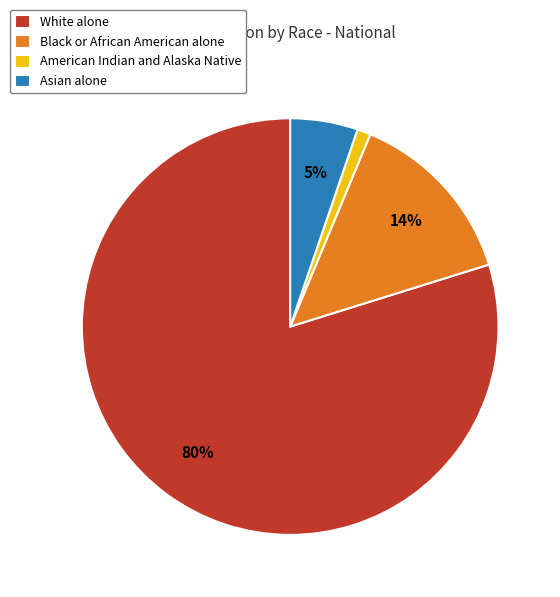

Which has a higher value, Black or African American alone or American Indian and Alaska Native?

Black or African American alone